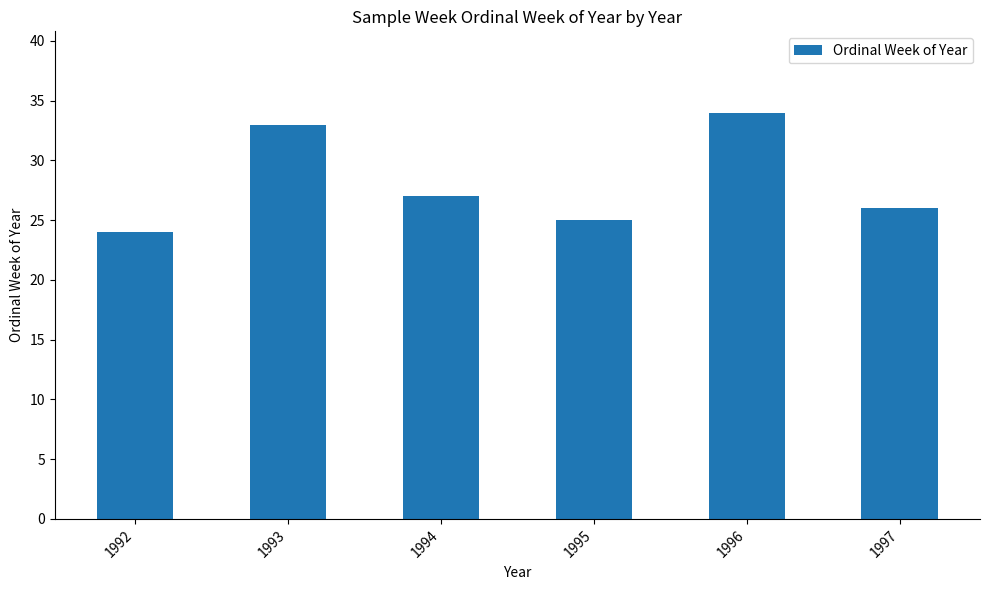

Where is the data nearest to the value 29?

1994